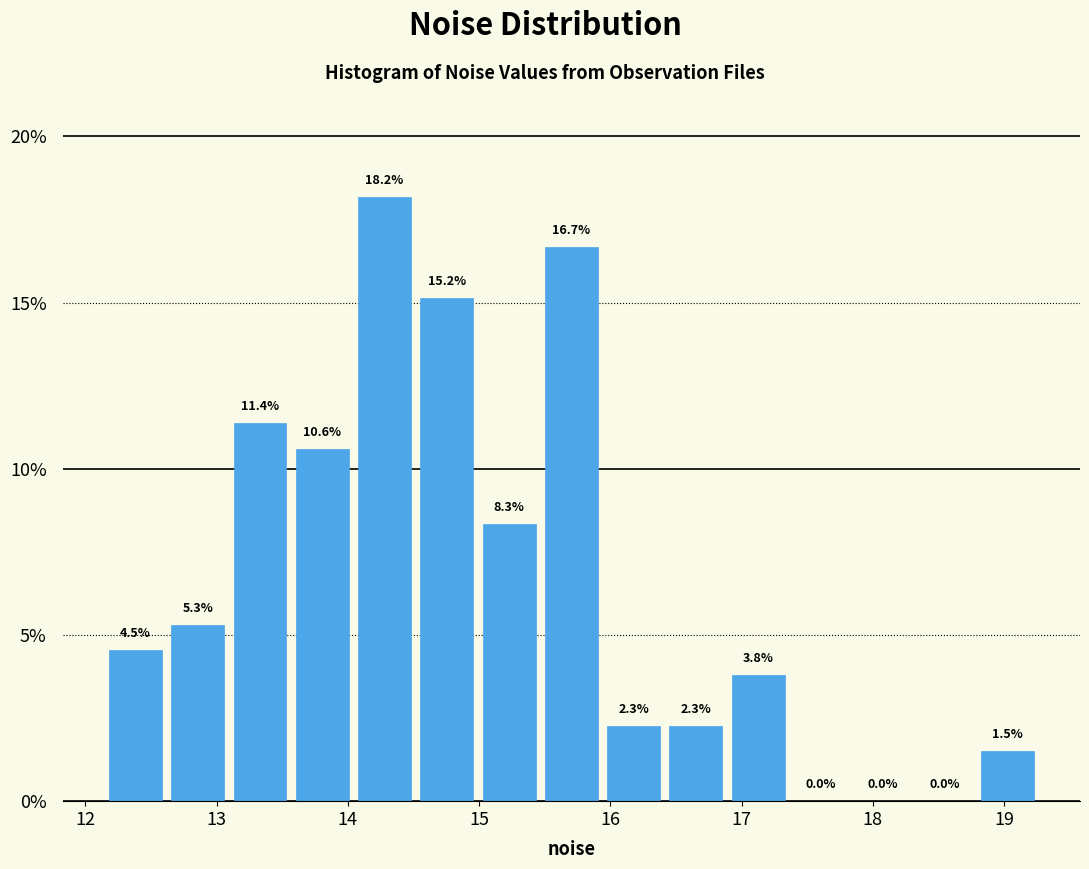

Reading left to right, transcribe this chart: for each bar, give the range it covers on the x-axis and its height. The bar edges are not printed on the chart, so give them approximately, as read against the axis.

12.1 to 12.6: 4.5
12.6 to 13.1: 5.3
13.1 to 13.6: 11.4
13.6 to 14.0: 10.6
14.0 to 14.5: 18.2
14.5 to 15.0: 15.2
15.0 to 15.5: 8.3
15.5 to 15.9: 16.7
15.9 to 16.4: 2.3
16.4 to 16.9: 2.3
16.9 to 17.4: 3.8
17.4 to 17.8: 0.0
17.8 to 18.3: 0.0
18.3 to 18.8: 0.0
18.8 to 19.3: 1.5